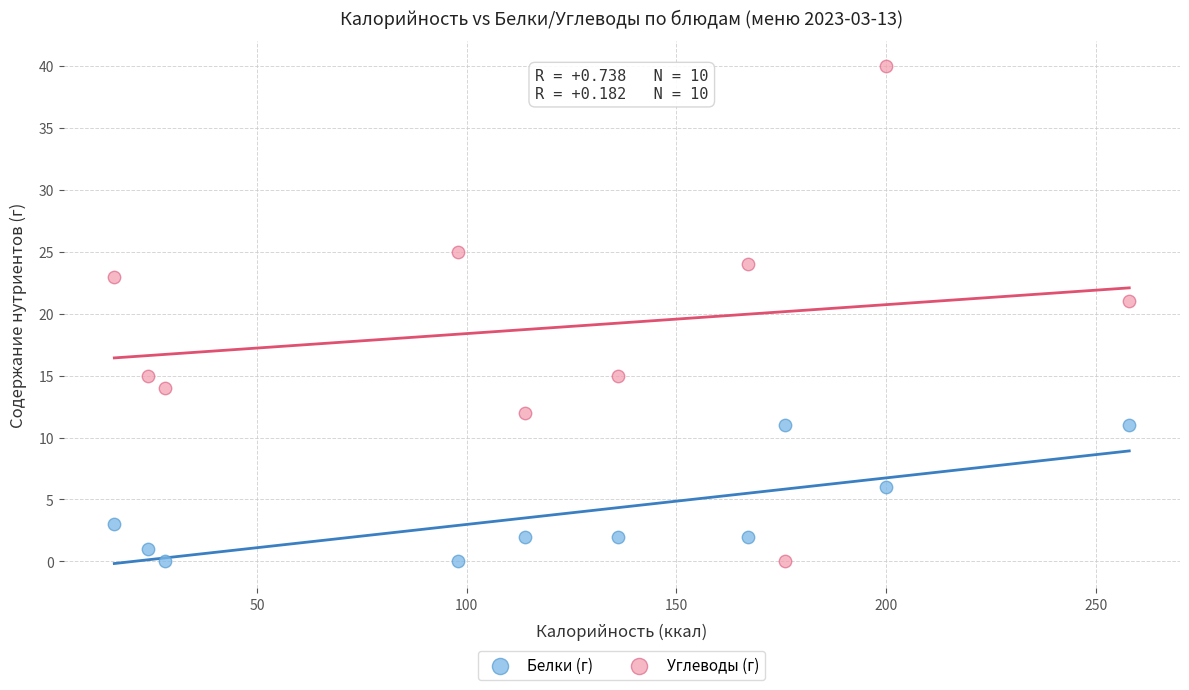

Across all data points, what is the range of Y values (max minus min)?

40